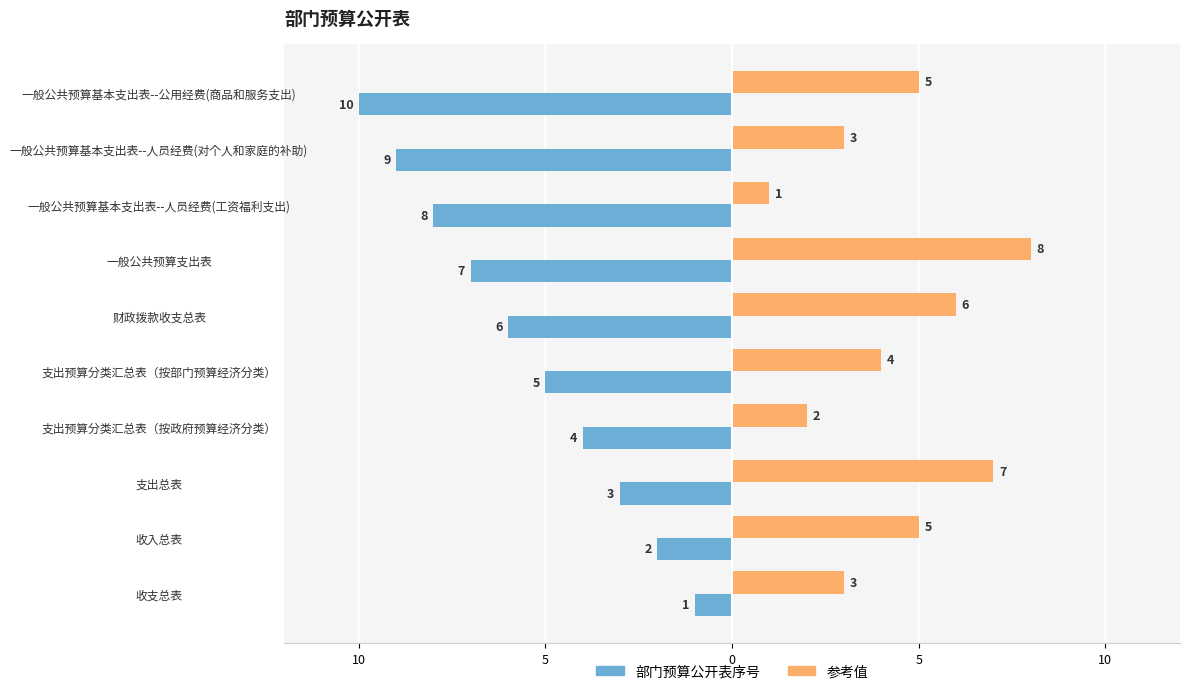

What are all the series names shown in the legend?

部门预算公开表序号, 参考值